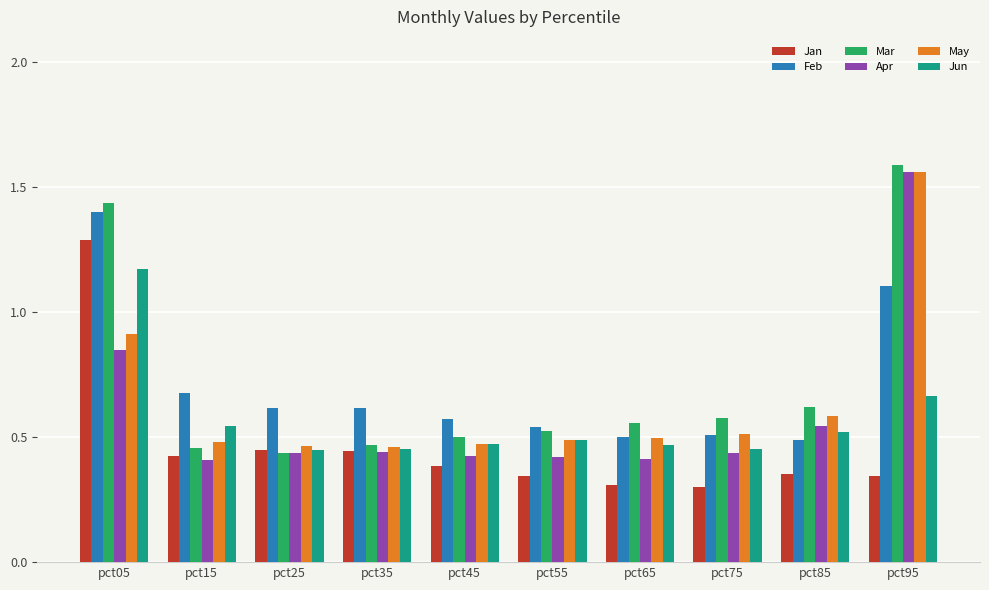

What is the sum of the Mar values at pct45 and pct65?

1.1